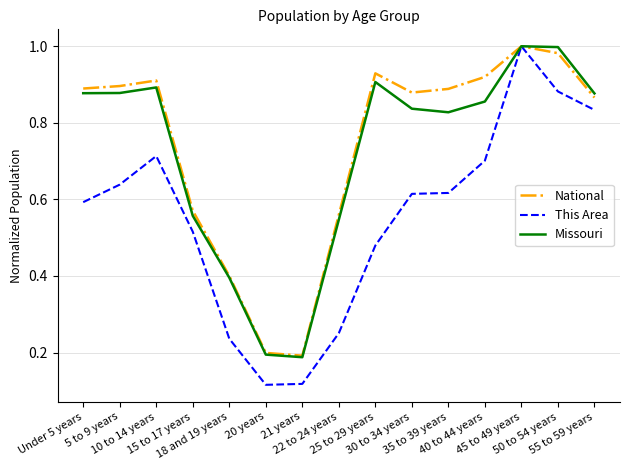

Which series has the largest range (max minus min)?

This Area